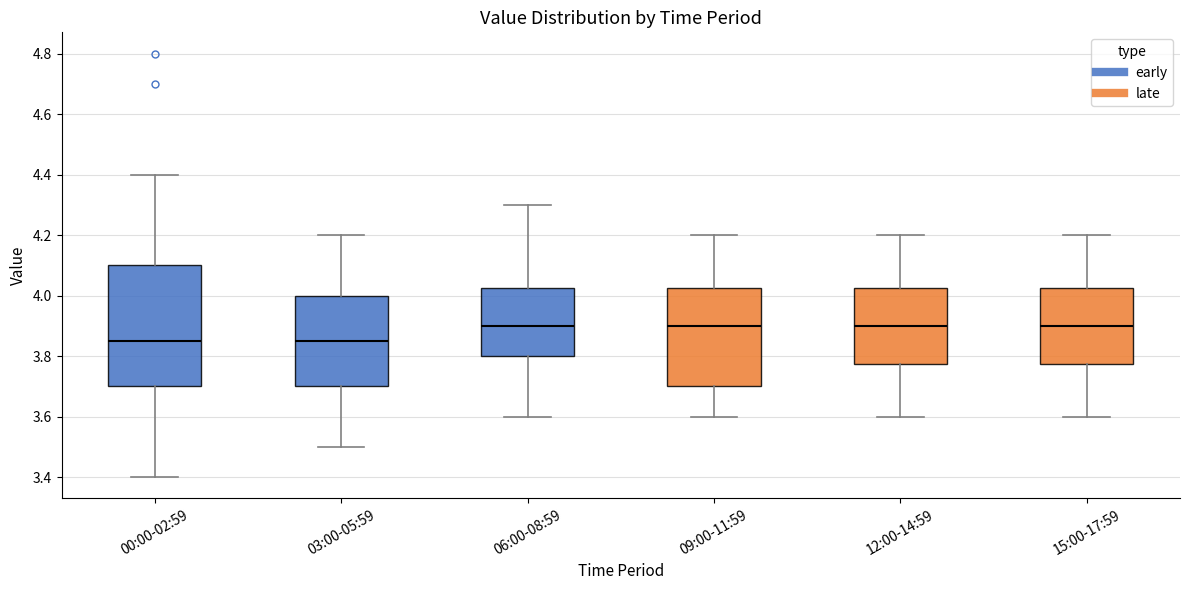

Reading left to right, transcribe this box plot: for each box, give where its median line is, the range the box spans, and where its two whiskers end, as read against the y-axis. The values are not printed on the chart, so give them approximately, as read against the axis.

00:00-02:59: median 3.86, box 3.70 to 4.10, whiskers 3.40 to 4.40
03:00-05:59: median 3.86, box 3.70 to 4.00, whiskers 3.50 to 4.20
06:00-08:59: median 3.90, box 3.80 to 4.02, whiskers 3.60 to 4.30
09:00-11:59: median 3.90, box 3.70 to 4.02, whiskers 3.60 to 4.20
12:00-14:59: median 3.90, box 3.78 to 4.02, whiskers 3.60 to 4.20
15:00-17:59: median 3.90, box 3.78 to 4.02, whiskers 3.60 to 4.20